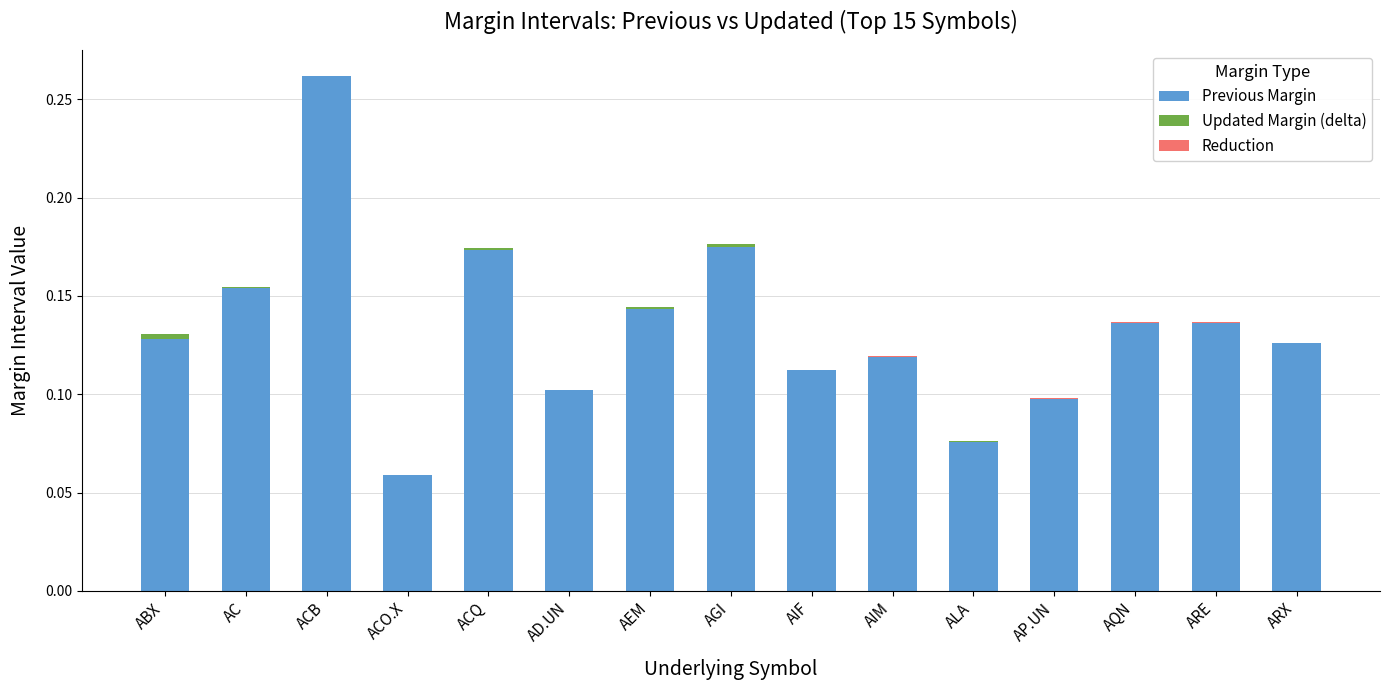

What position from the right is AD.UN?

10